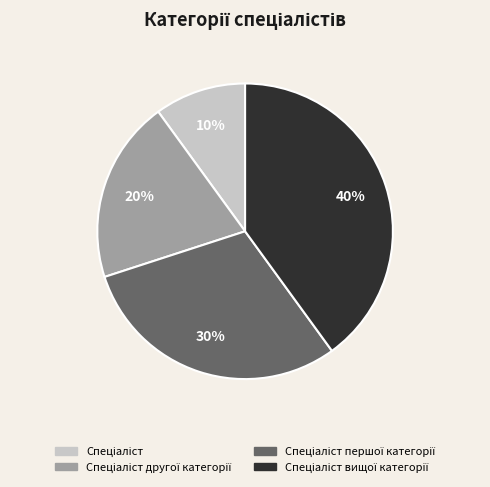

To the nearest percent, what is the average slice percentage?

25%